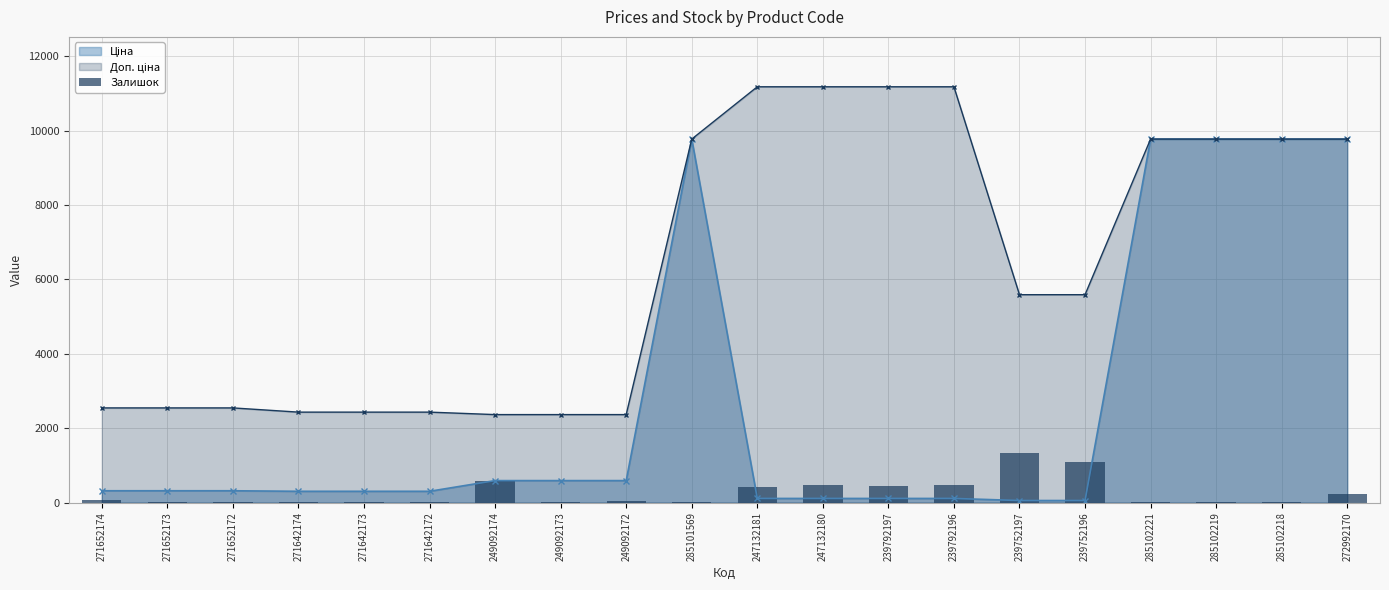

Where does the data first go above 52?

271652174